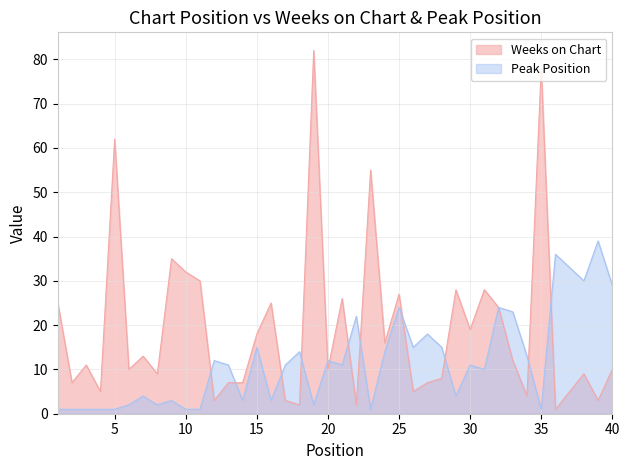

List the series in order of their peak value, highest first.

Weeks on Chart, Peak Position